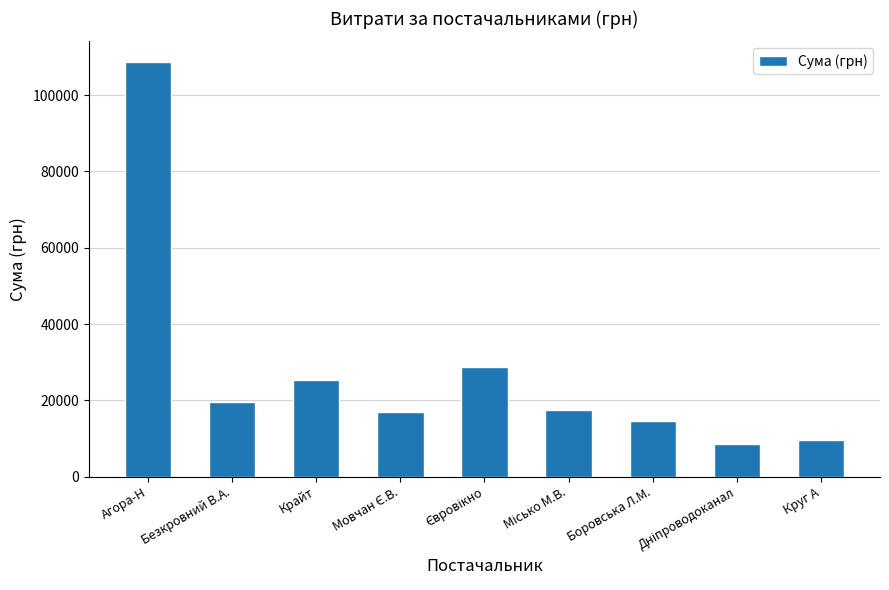

What is the label of the 1st bar from the left?

Агора-Н